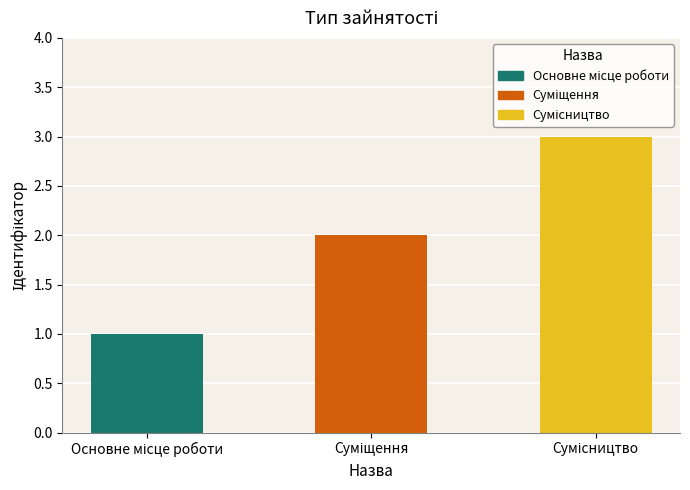

What is the smallest value displayed?

1